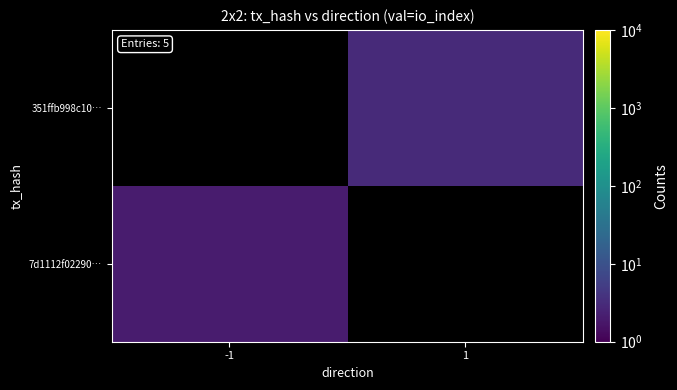

At which label does 7d1112f02290… reach its minimum?

-1